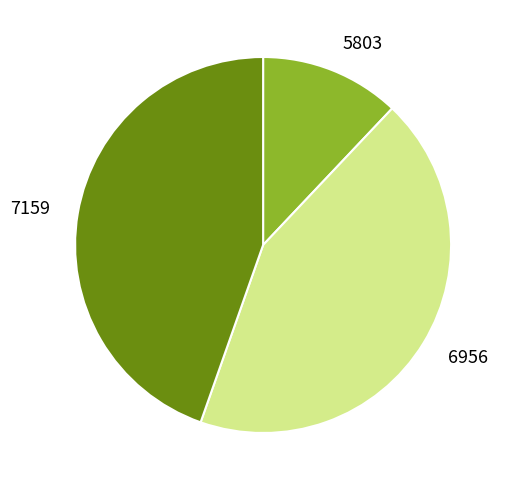

Rank the categories by value from lowest to highest.

5803, 6956, 7159